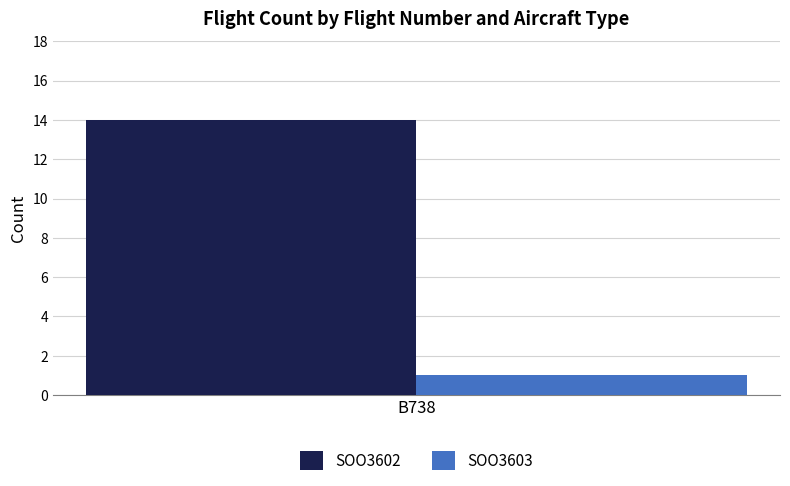

Rank the series at B738 from highest to lowest value.

SOO3602, SOO3603